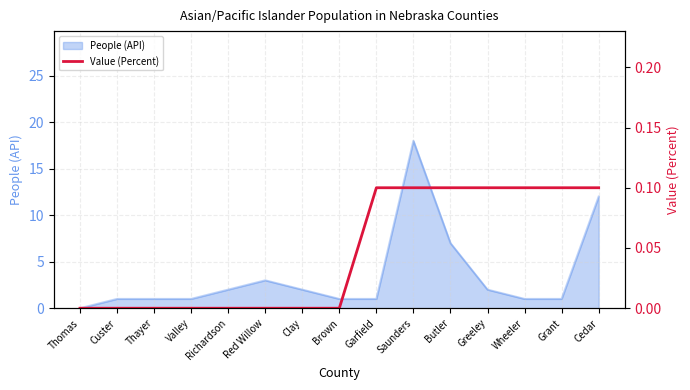

What is the maximum value for People (API)?

18